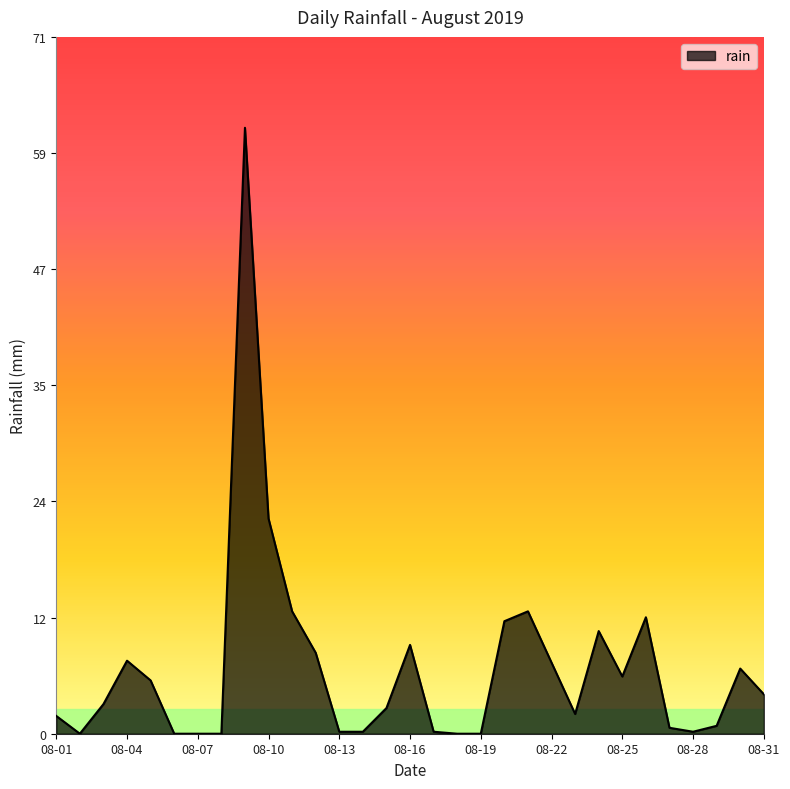

What is the maximum value shown in the chart?

61.4